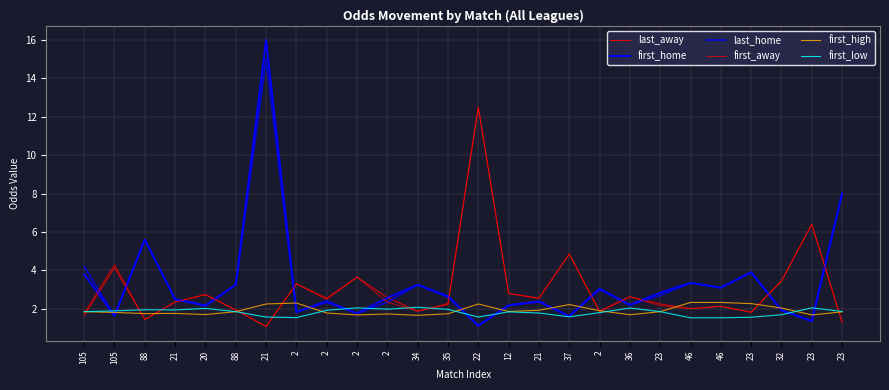

Does the chart have visible grid lines?

Yes